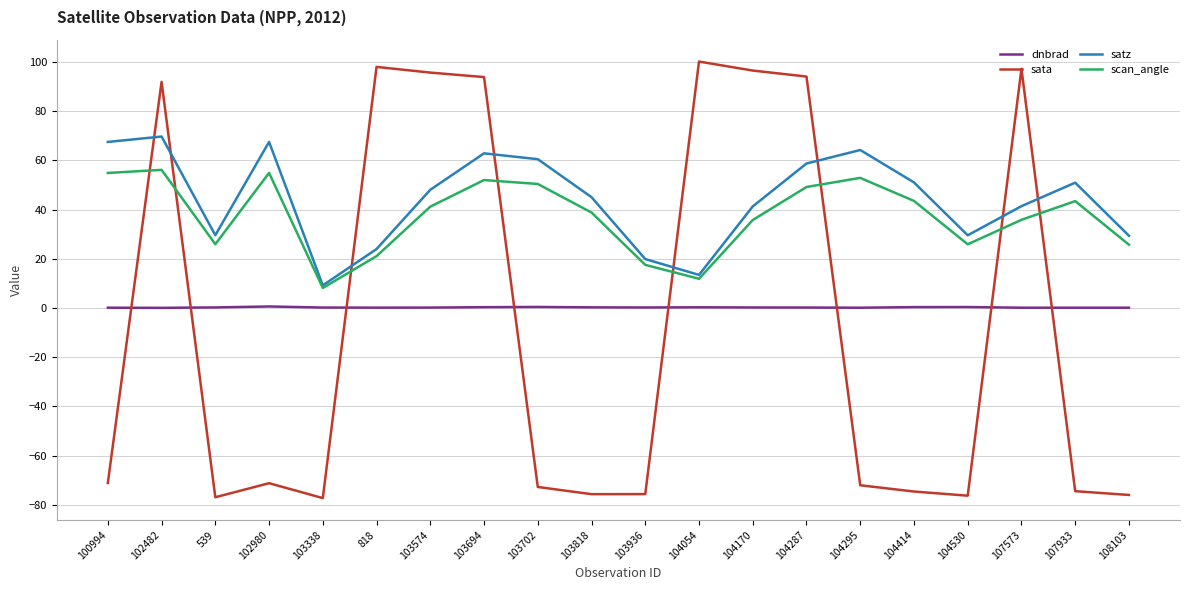

Count the number of categories in the chart.

20